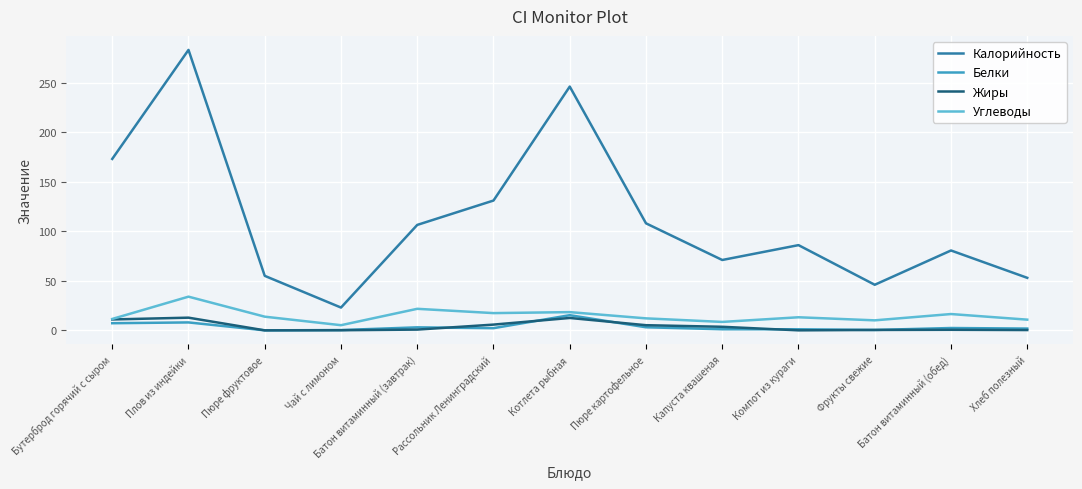

Does the chart display data point markers on the line(s)?

No